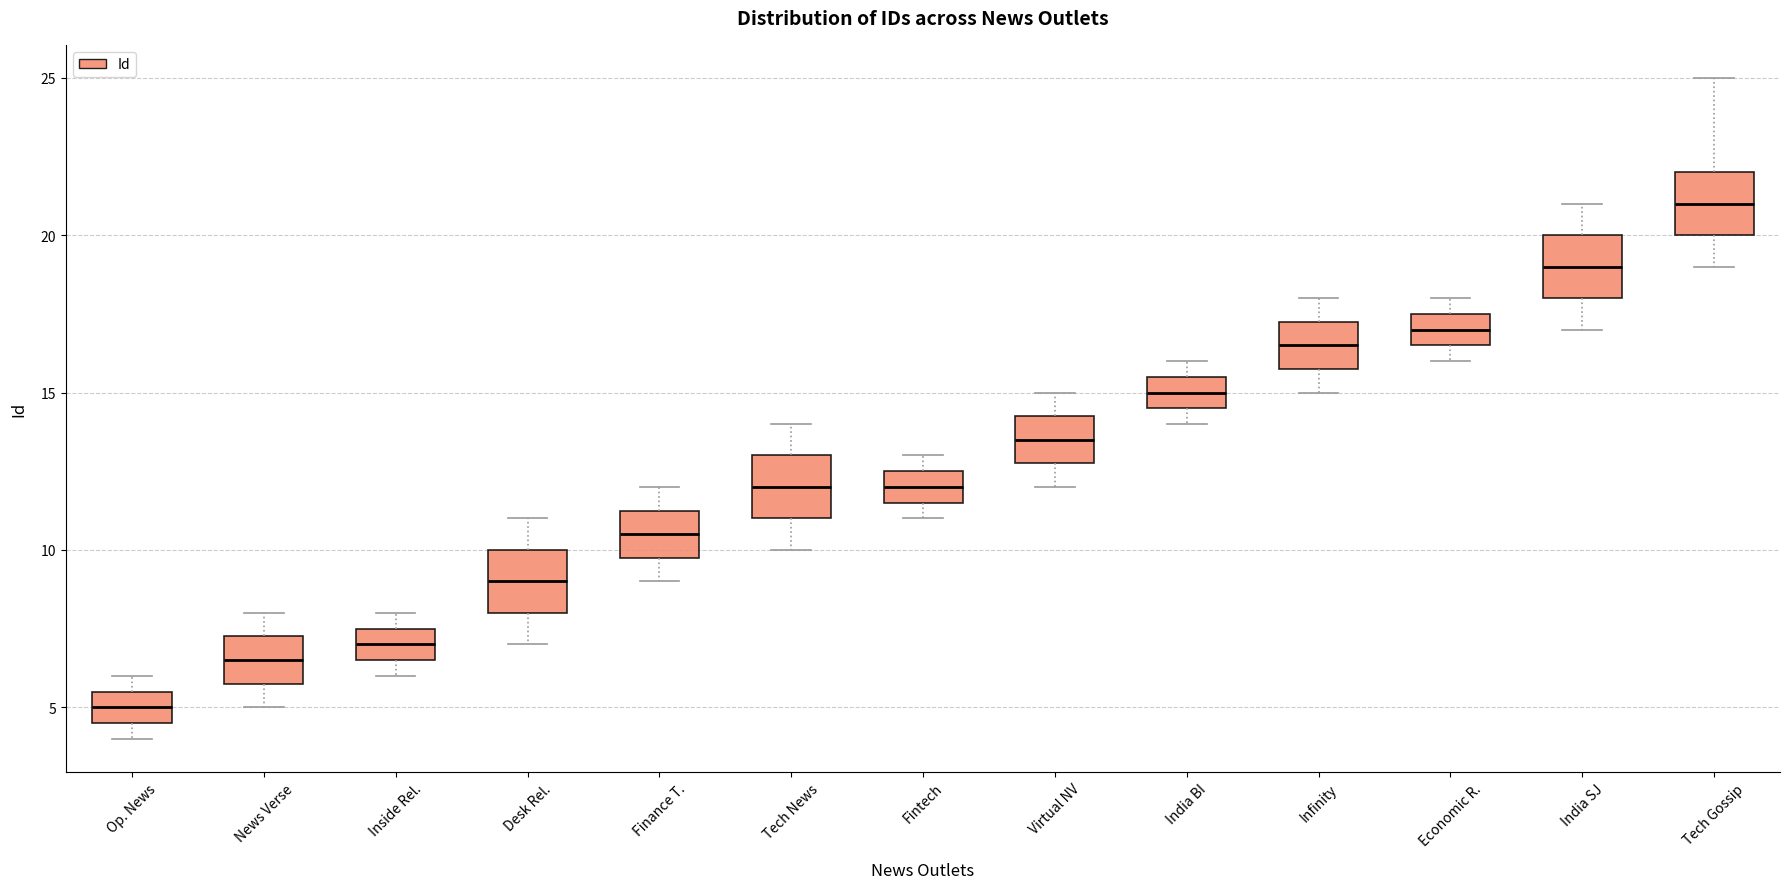

Reading left to right, transcribe this box plot: for each box, give where its median line is, the range the box spans, and where its two whiskers end, as read against the y-axis. The values are not printed on the chart, so give them approximately, as read against the axis.

Op. News: median 5.0, box 4.5 to 5.5, whiskers 4.0 to 6.0
News Verse: median 6.5, box 6.0 to 7.5, whiskers 5.0 to 8.0
Inside Rel.: median 7.0, box 6.5 to 7.5, whiskers 6.0 to 8.0
Desk Rel.: median 9.0, box 8.0 to 10.0, whiskers 7.0 to 11.0
Finance T.: median 10.5, box 10.0 to 11.5, whiskers 9.0 to 12.0
Tech News: median 12.0, box 11.0 to 13.0, whiskers 10.0 to 14.0
Fintech: median 12.0, box 11.5 to 12.5, whiskers 11.0 to 13.0
Virtual NV: median 13.5, box 13.0 to 14.5, whiskers 12.0 to 15.0
India BI: median 15.0, box 14.5 to 15.5, whiskers 14.0 to 16.0
Infinity: median 16.5, box 16.0 to 17.5, whiskers 15.0 to 18.0
Economic R.: median 17.0, box 16.5 to 17.5, whiskers 16.0 to 18.0
India SJ: median 19.0, box 18.0 to 20.0, whiskers 17.0 to 21.0
Tech Gossip: median 21.0, box 20.0 to 22.0, whiskers 19.0 to 25.0